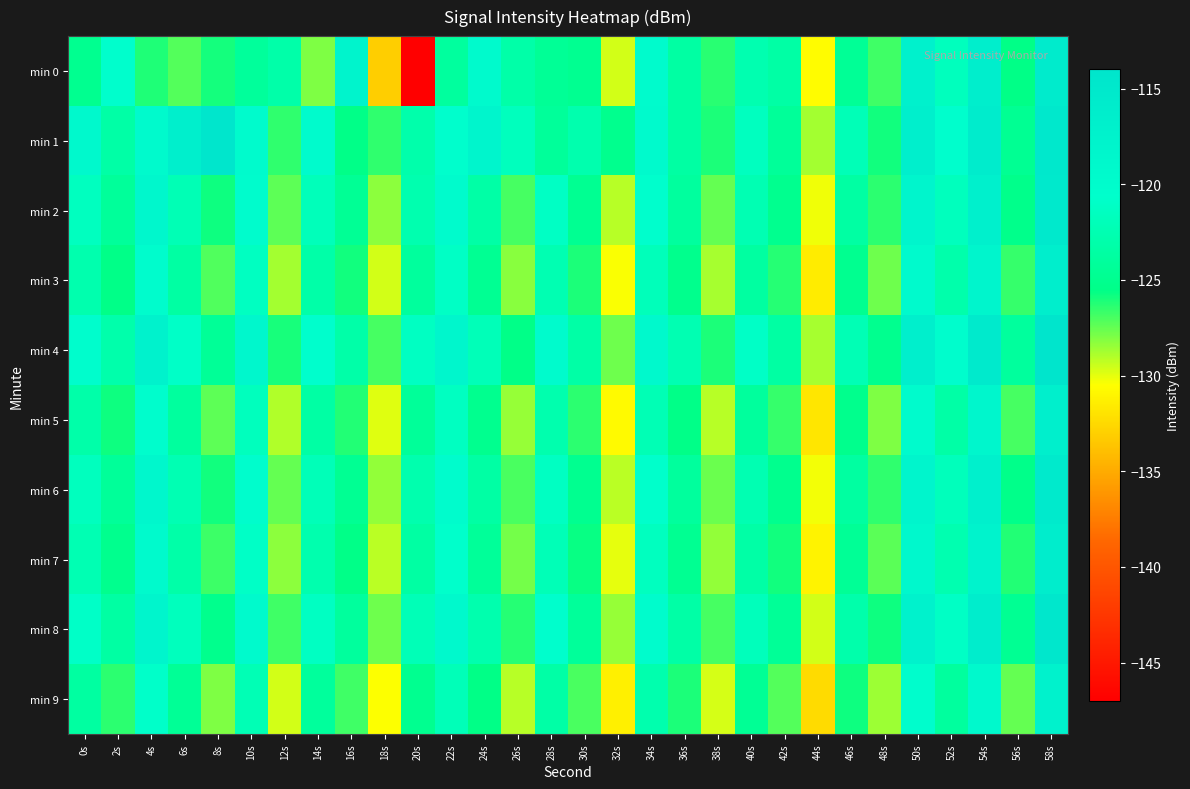

At which category is the sum across all series the highest?

58s